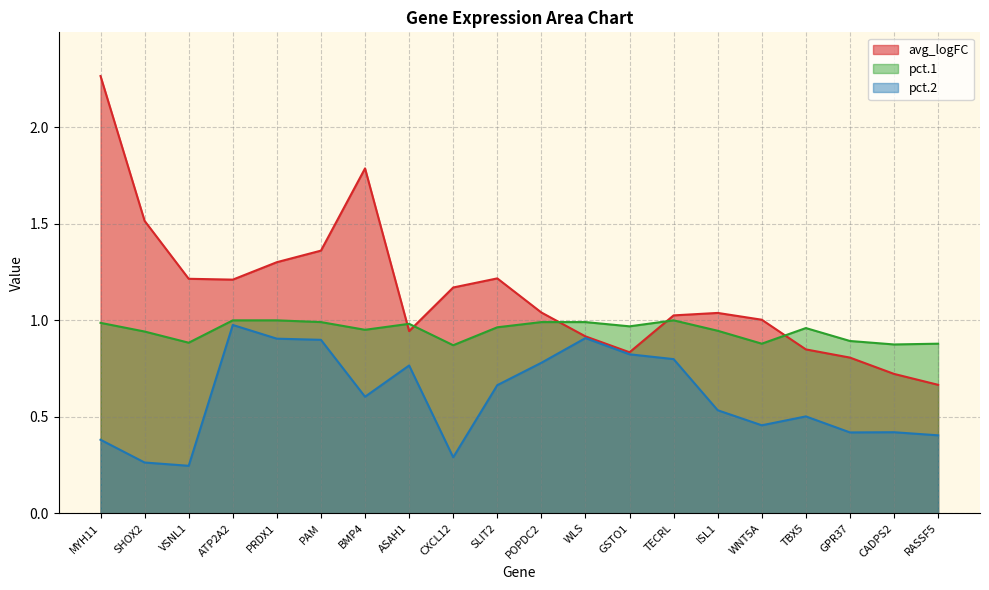

What is the average value of the pct.1 series?

0.9